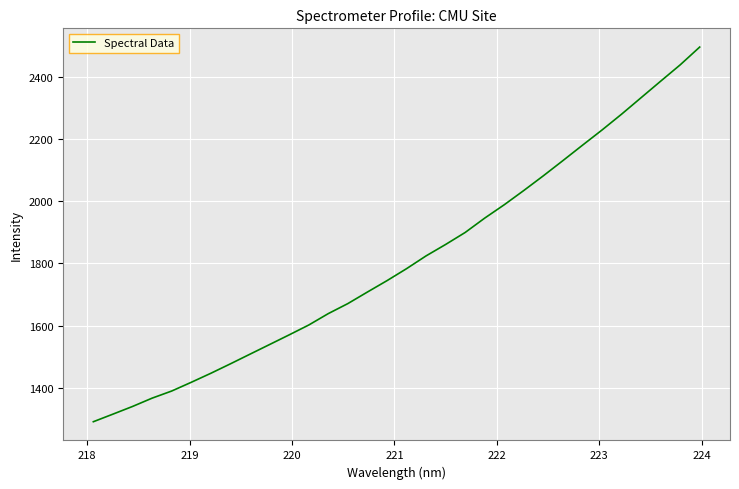

True or false: the data has more than 0 interior local peaks.

False